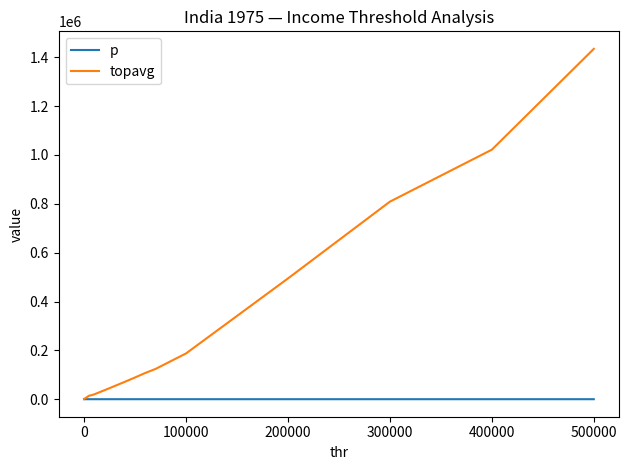

List the series in order of their peak value, lowest first.

p, topavg